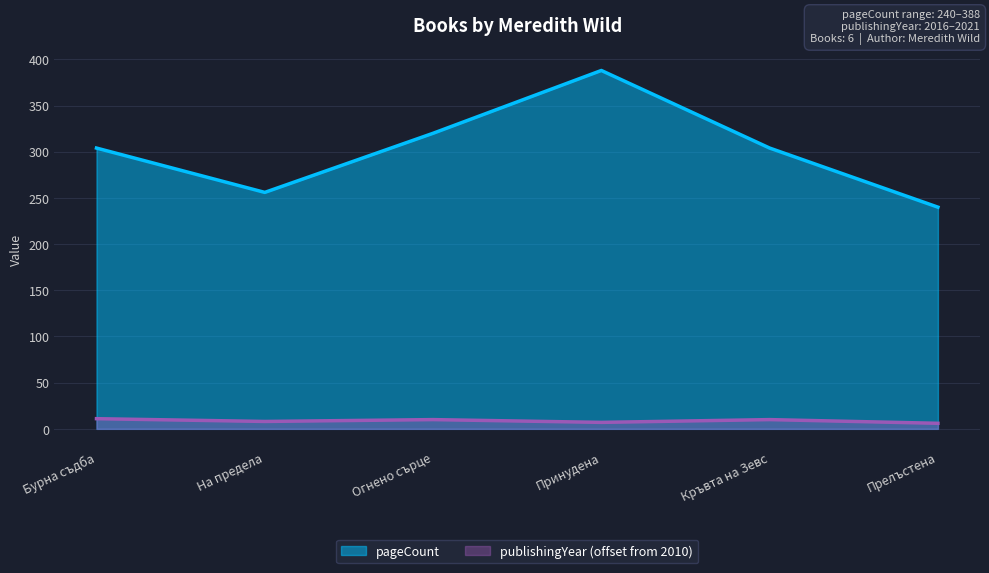

At which category is the sum across all series the highest?

Принудена